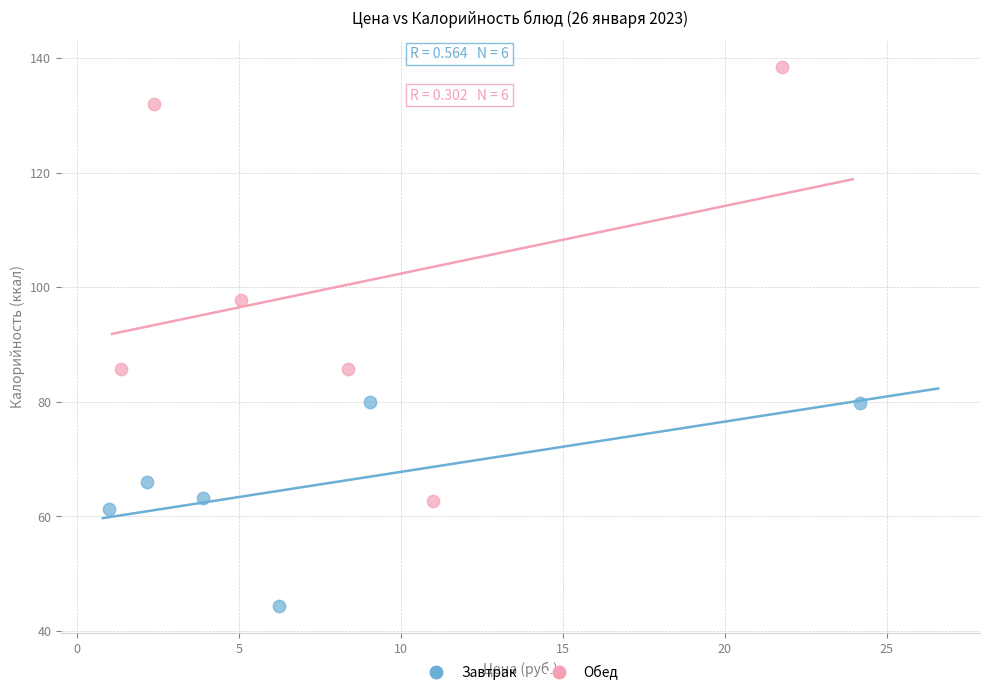

Which series contains the lowest Y value?

Завтрак